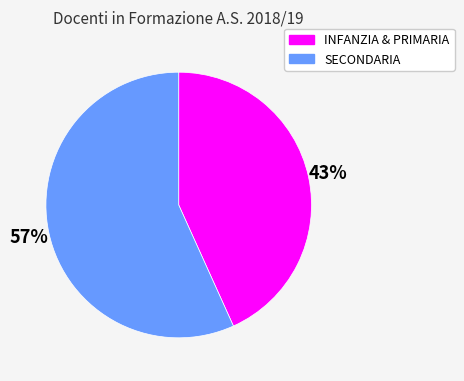

Which slice is the smallest?

INFANZIA & PRIMARIA